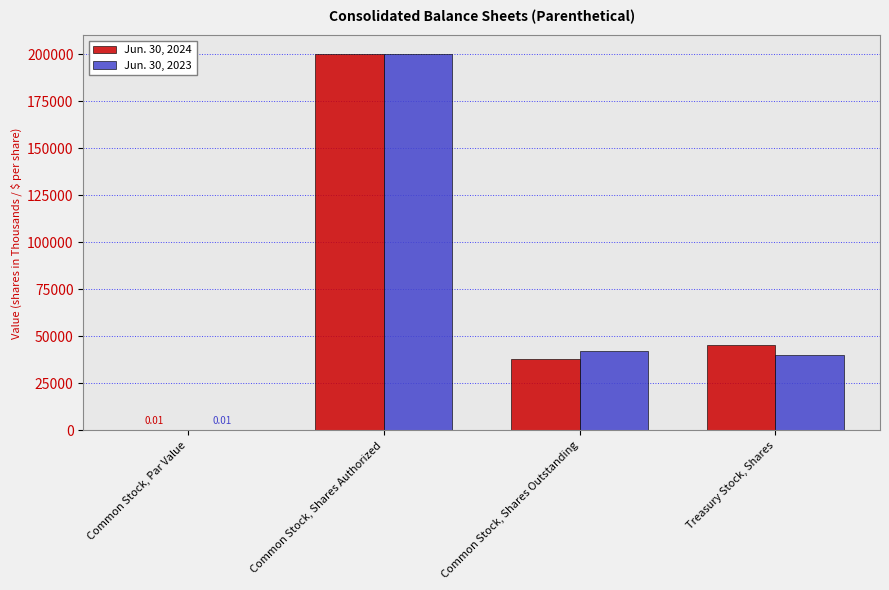

Does the chart contain stacked bars?

No